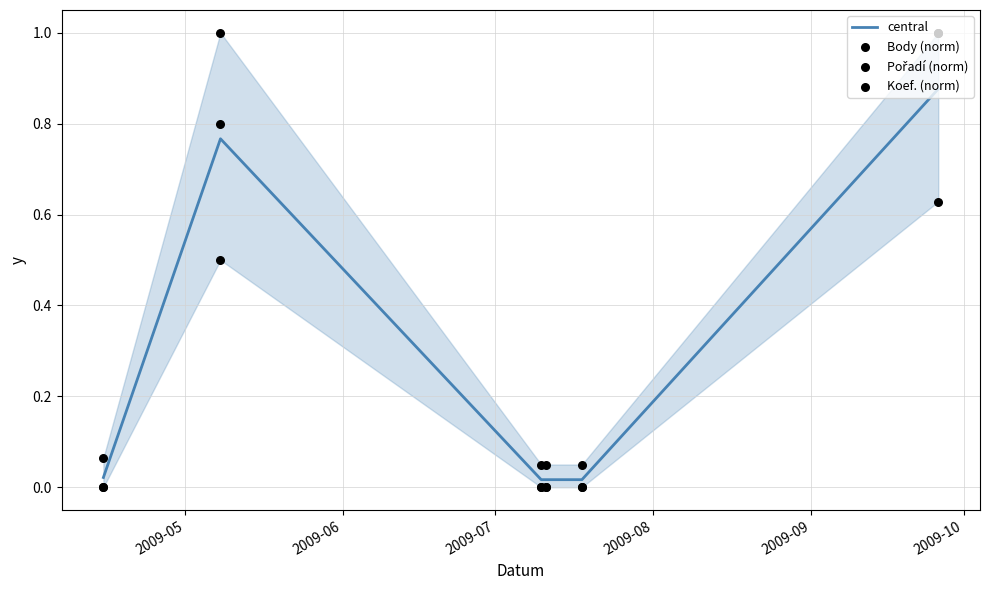

Is the value of central at 2009-07 greater than the value of Body (norm) at 2009-05?

No